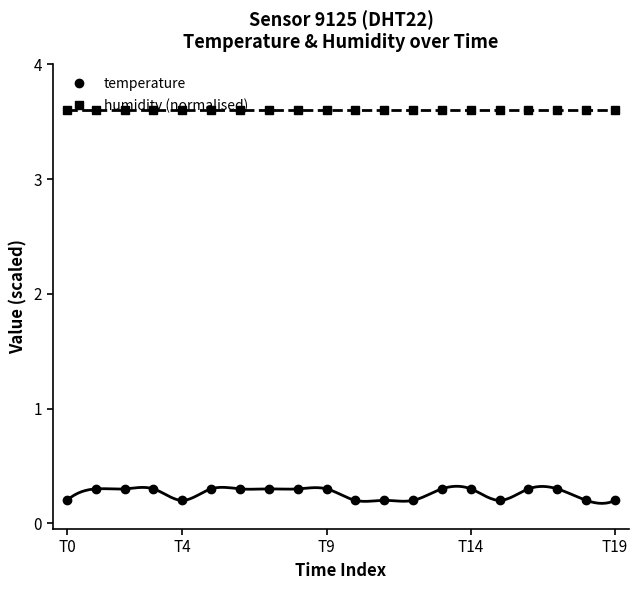

What is the sum of the humidity (normalised) values at 10 and 18?

7.2